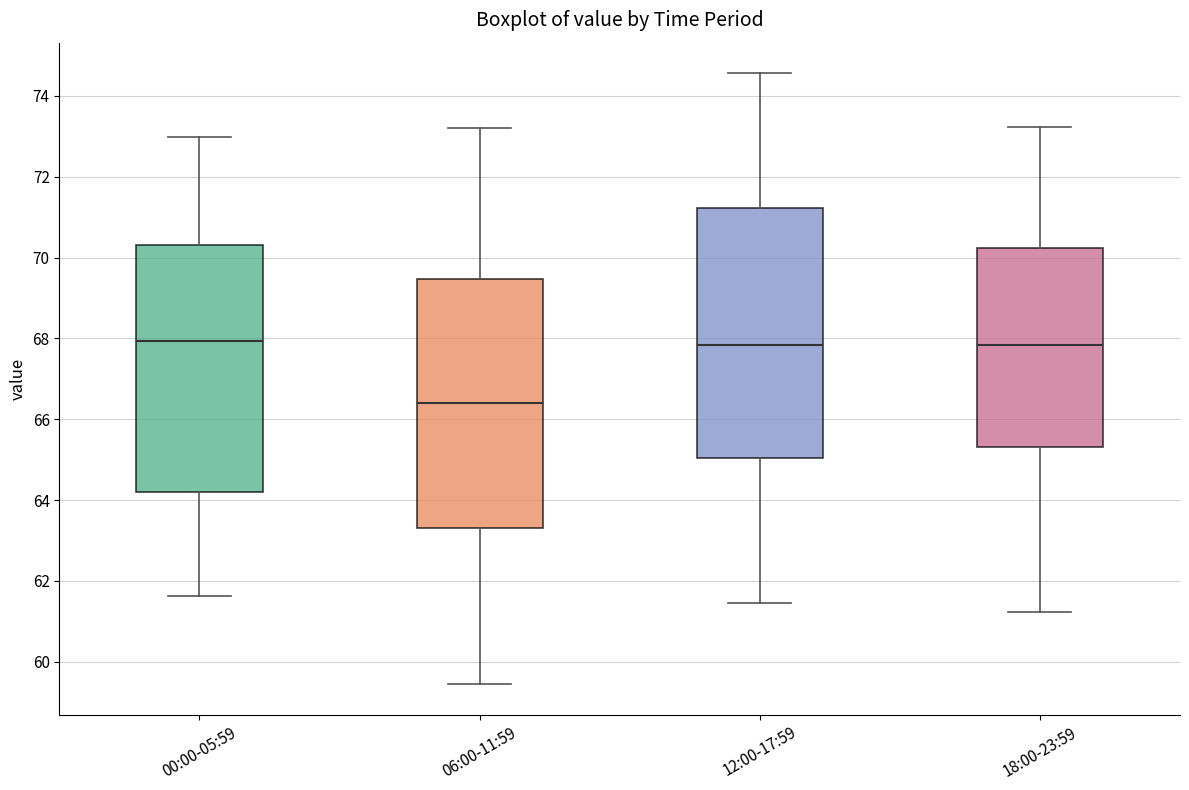

Reading left to right, transcribe this box plot: for each box, give where its median line is, the range the box spans, and where its two whiskers end, as read against the y-axis. The values are not printed on the chart, so give them approximately, as read against the axis.

00:00-05:59: median 68.0, box 64.2 to 70.4, whiskers 61.6 to 73.0
06:00-11:59: median 66.4, box 63.4 to 69.4, whiskers 59.4 to 73.2
12:00-17:59: median 67.8, box 65.0 to 71.2, whiskers 61.4 to 74.6
18:00-23:59: median 67.8, box 65.4 to 70.2, whiskers 61.2 to 73.2